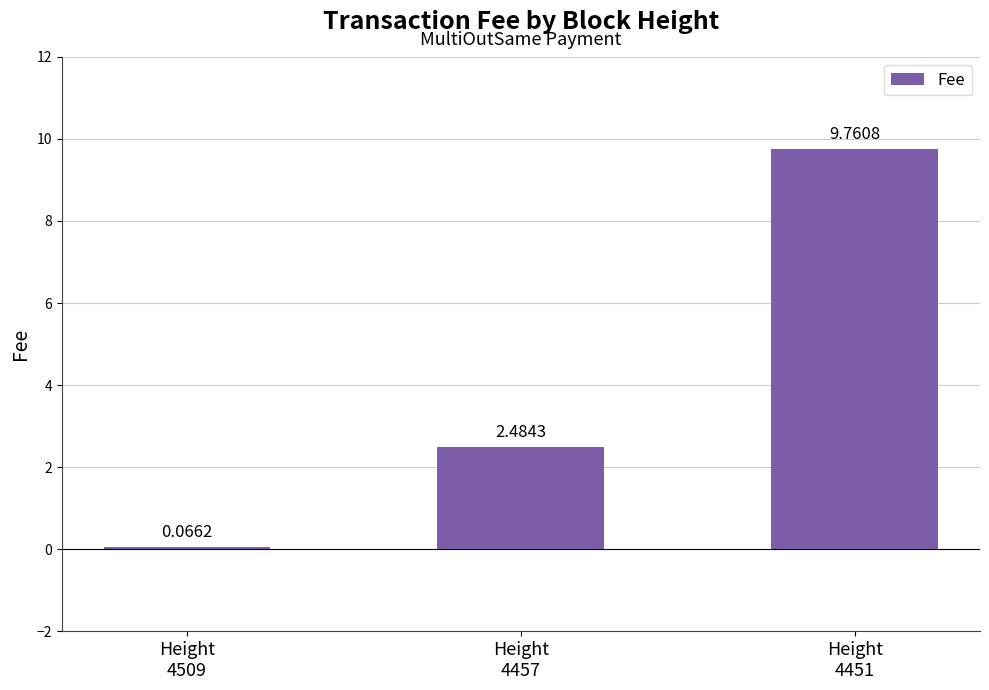

What is the sum of all values?

12.3